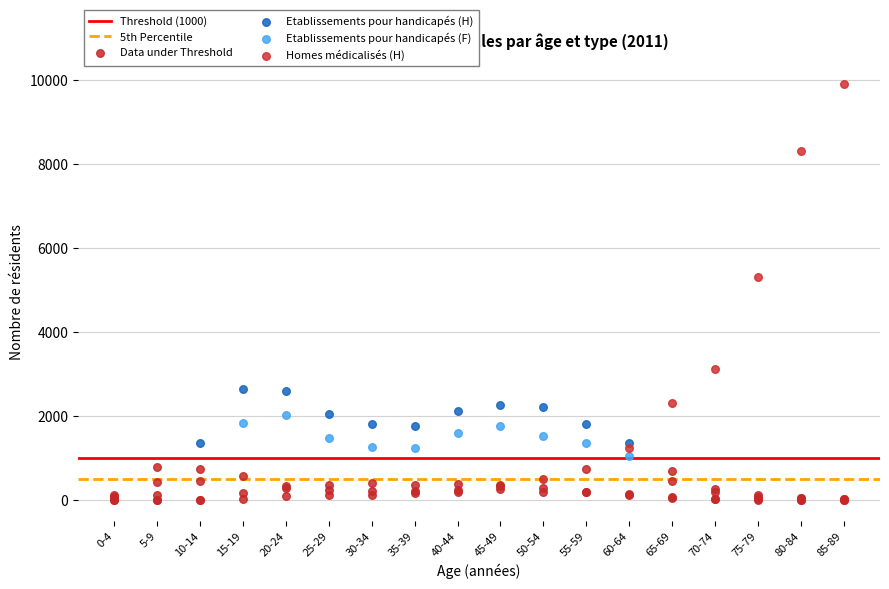

Which series has the largest Y range (max minus min)?

Homes médicalisés (H)